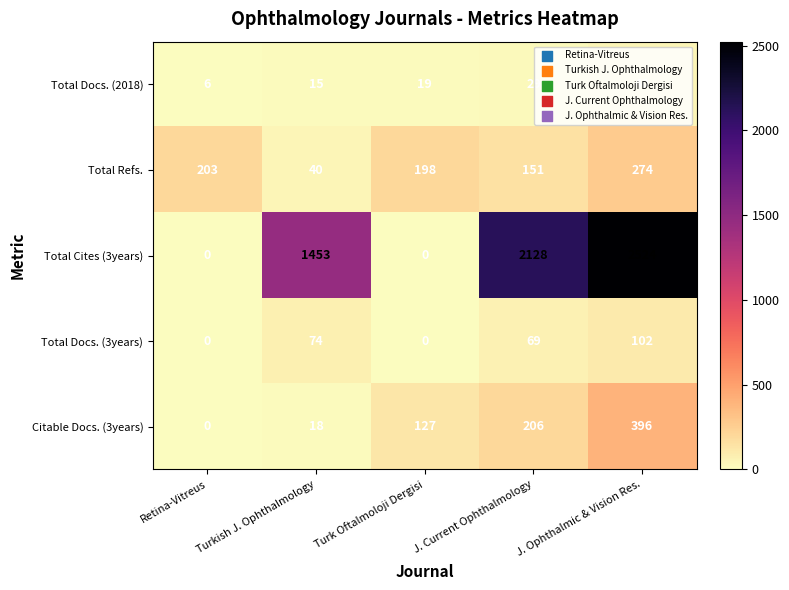

Is it true that Total Docs. (2018) equals 6 at Retina-Vitreus?

True